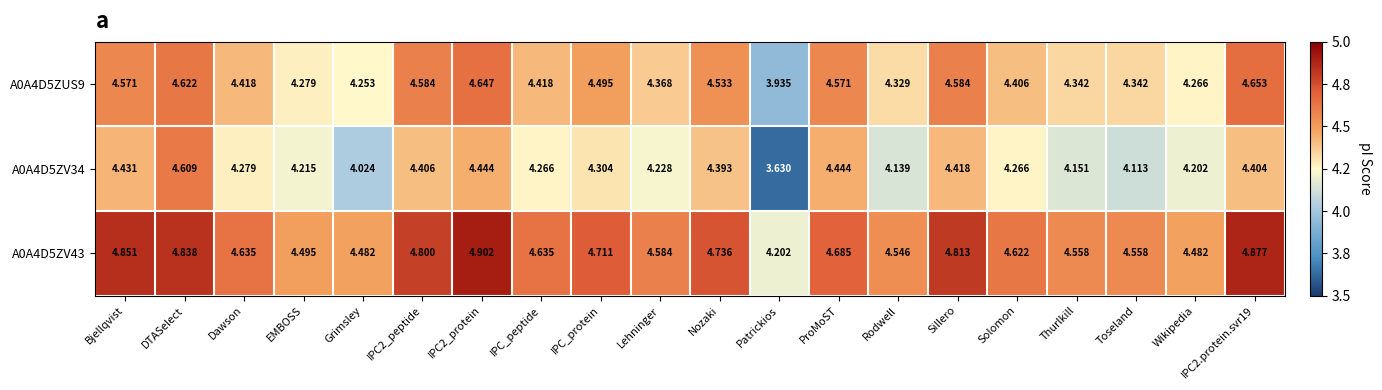

At which category is the sum across all series the highest?

DTASelect